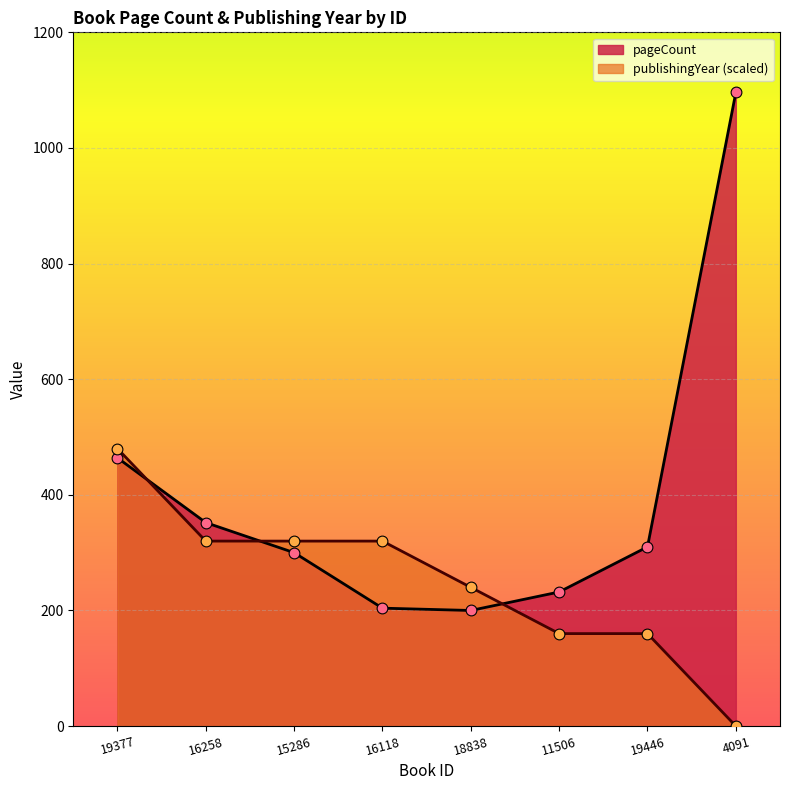

At how many categories does at least one series exceed 739?

1